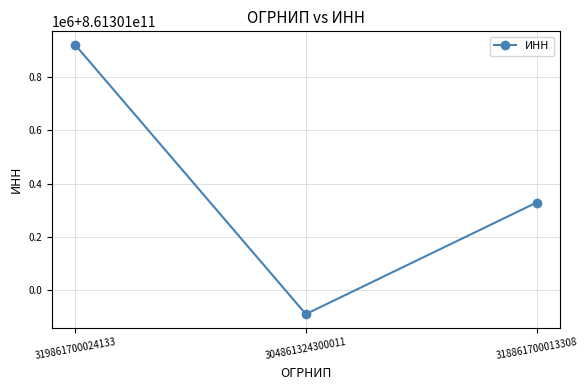

What is the label of the 1st point from the left?

319861700024133